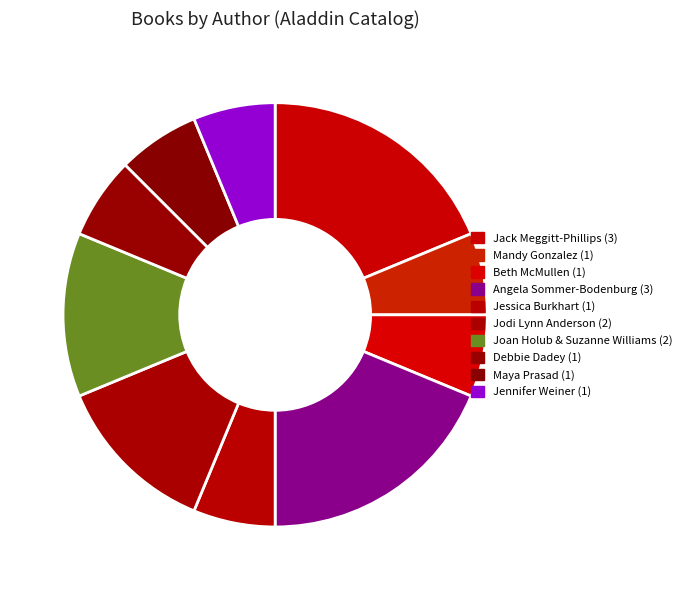

Is there any slice that represents more than half of the pie?

No